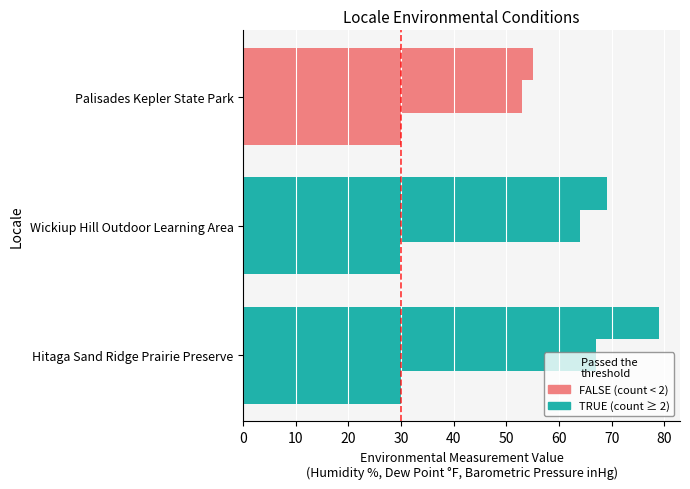

How many series are shown in this chart?

3